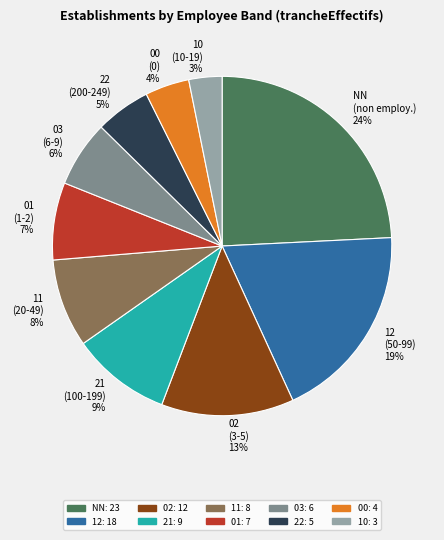

Which category has the smallest portion of the pie?

10